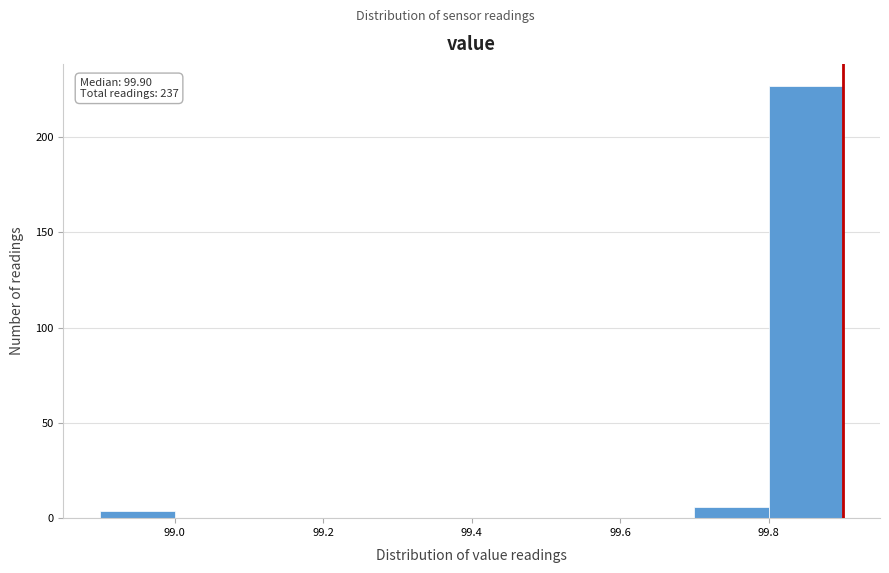

Over which range of the x-axis is the bar tallest?

99.8 to 99.9